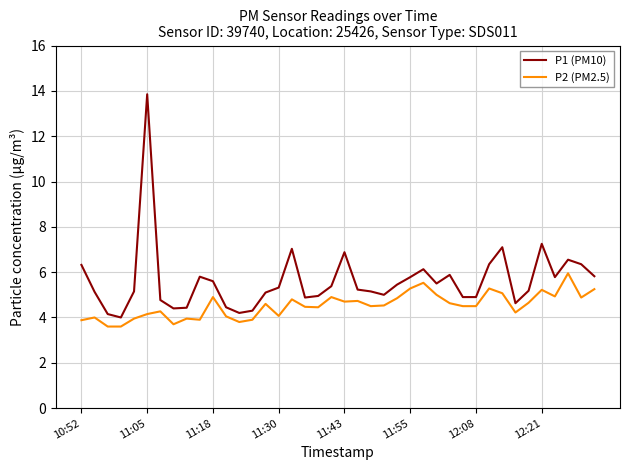

Rank the series by their maximum value, from lowest to highest.

P2 (PM2.5), P1 (PM10)